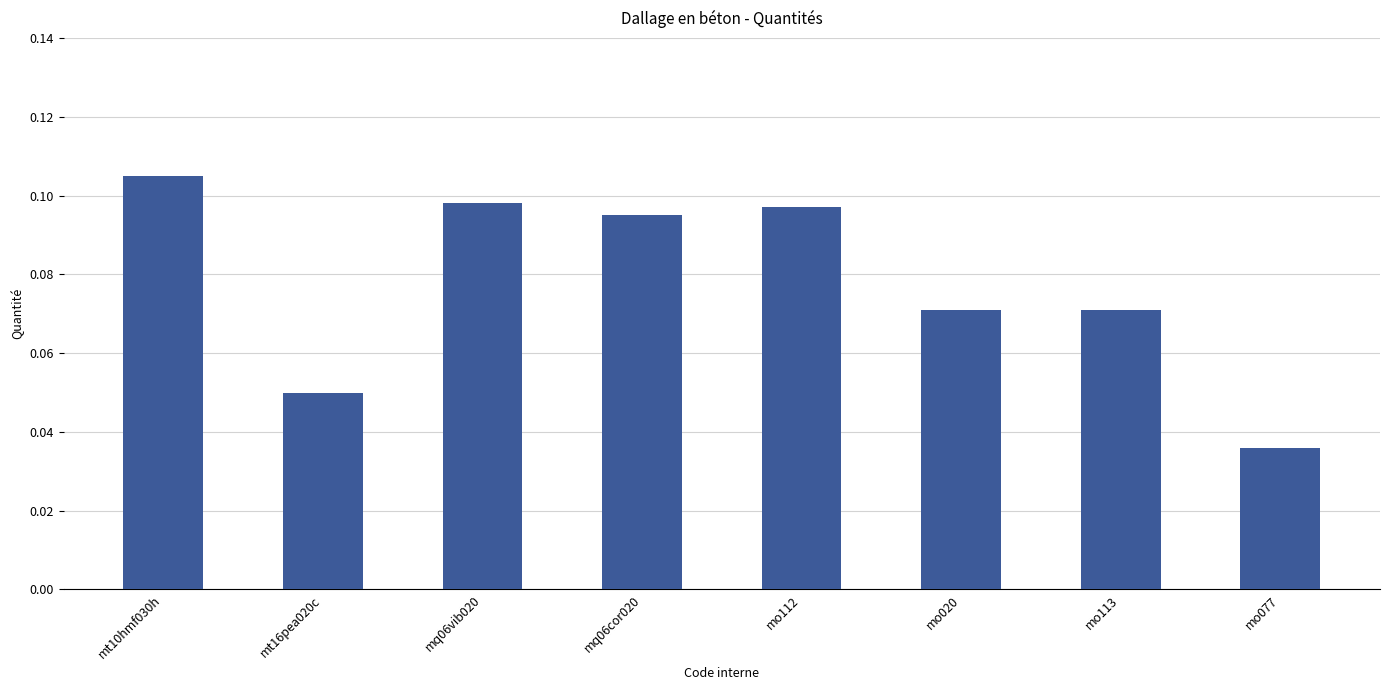

What position from the left is mo113?

7